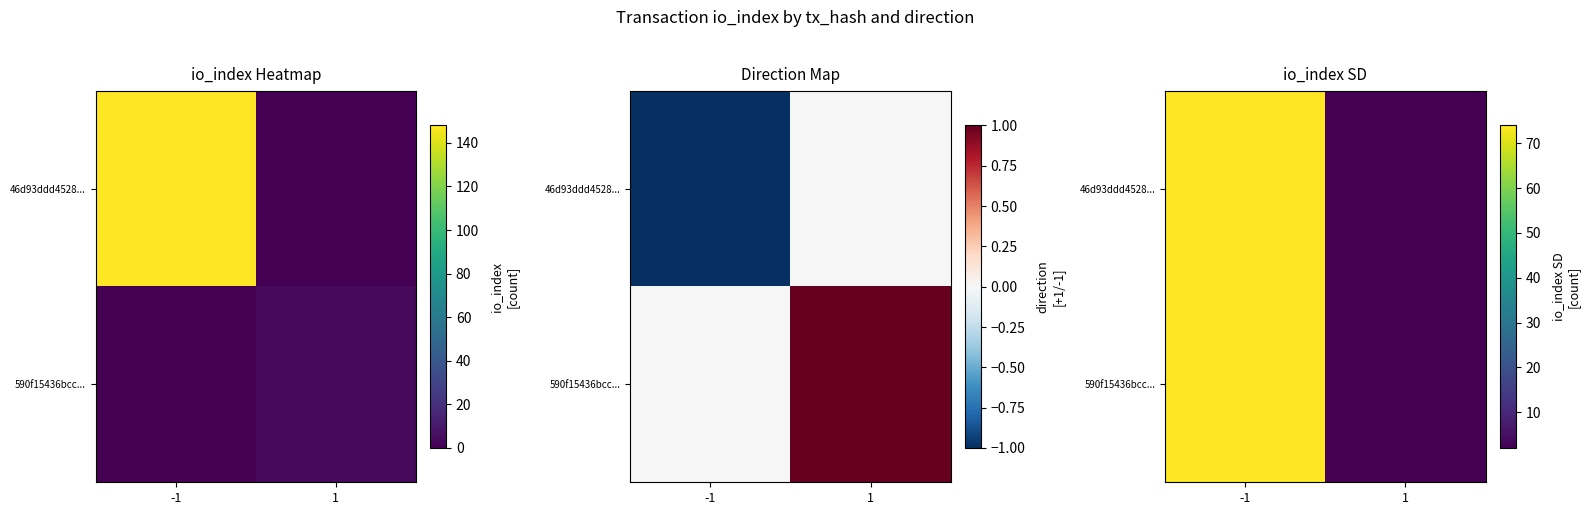

Rank the series at -1 from highest to lowest value.

46d93ddd4528..., 590f15436bcc...